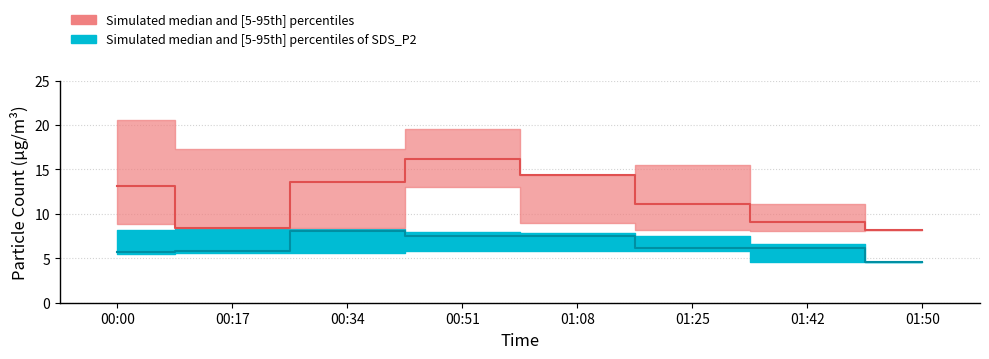

What is the total value across all series at 01:42?

45.6